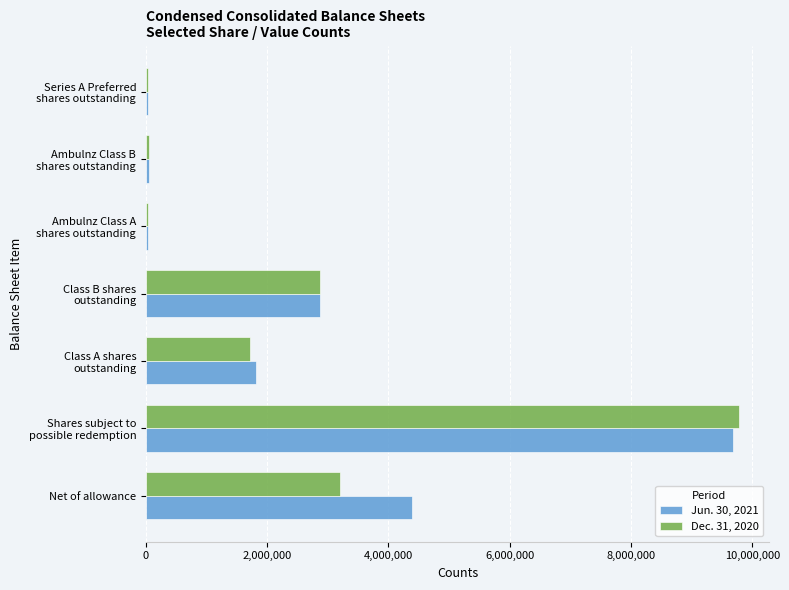

What is the greatest value displayed?

9784208